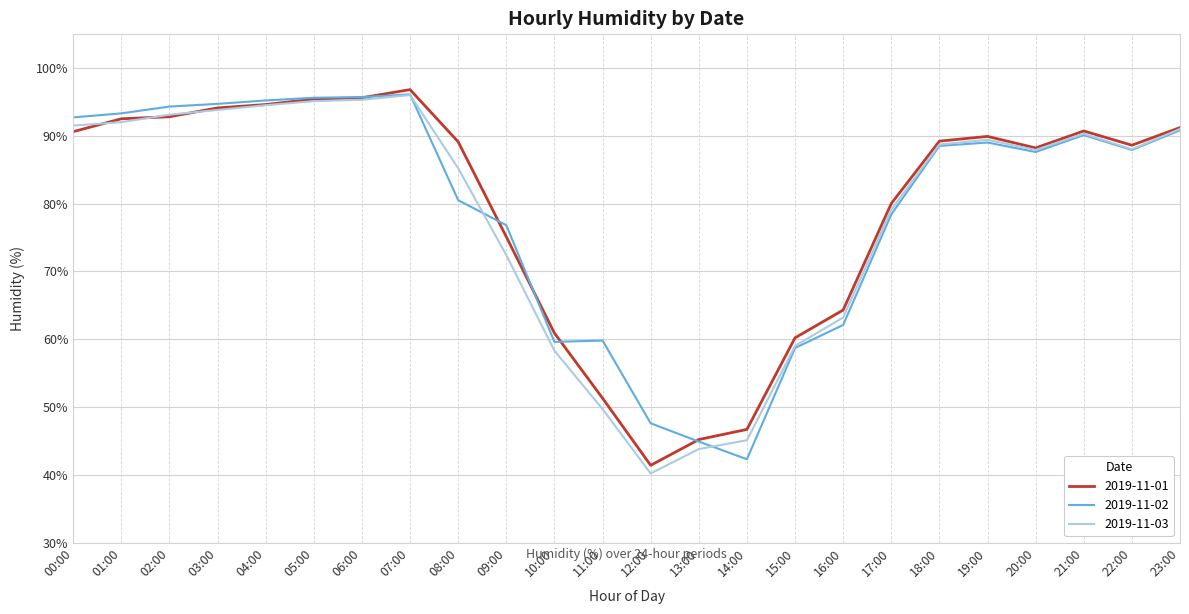

What is the sum of all 2019-11-02 values?

1902.2